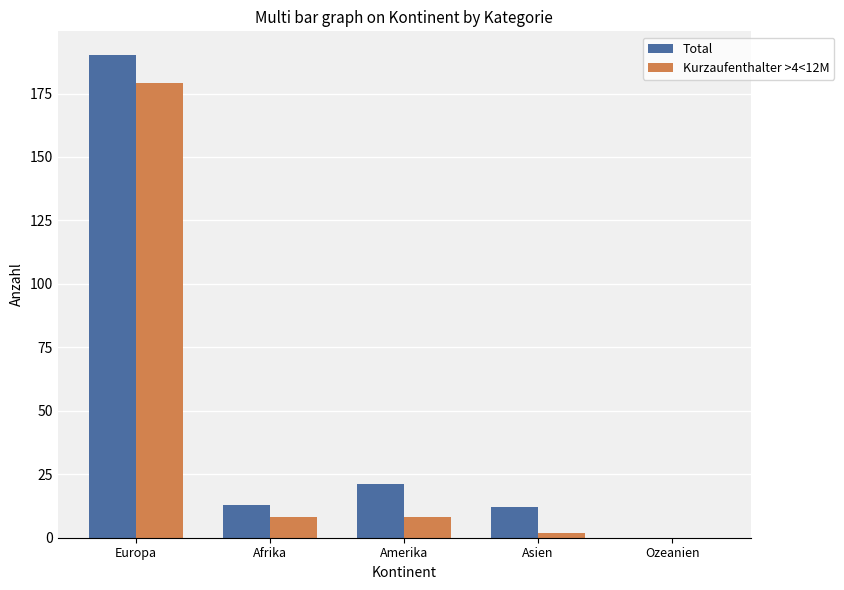

The Total series shows 12 at Asien. True or false?

True